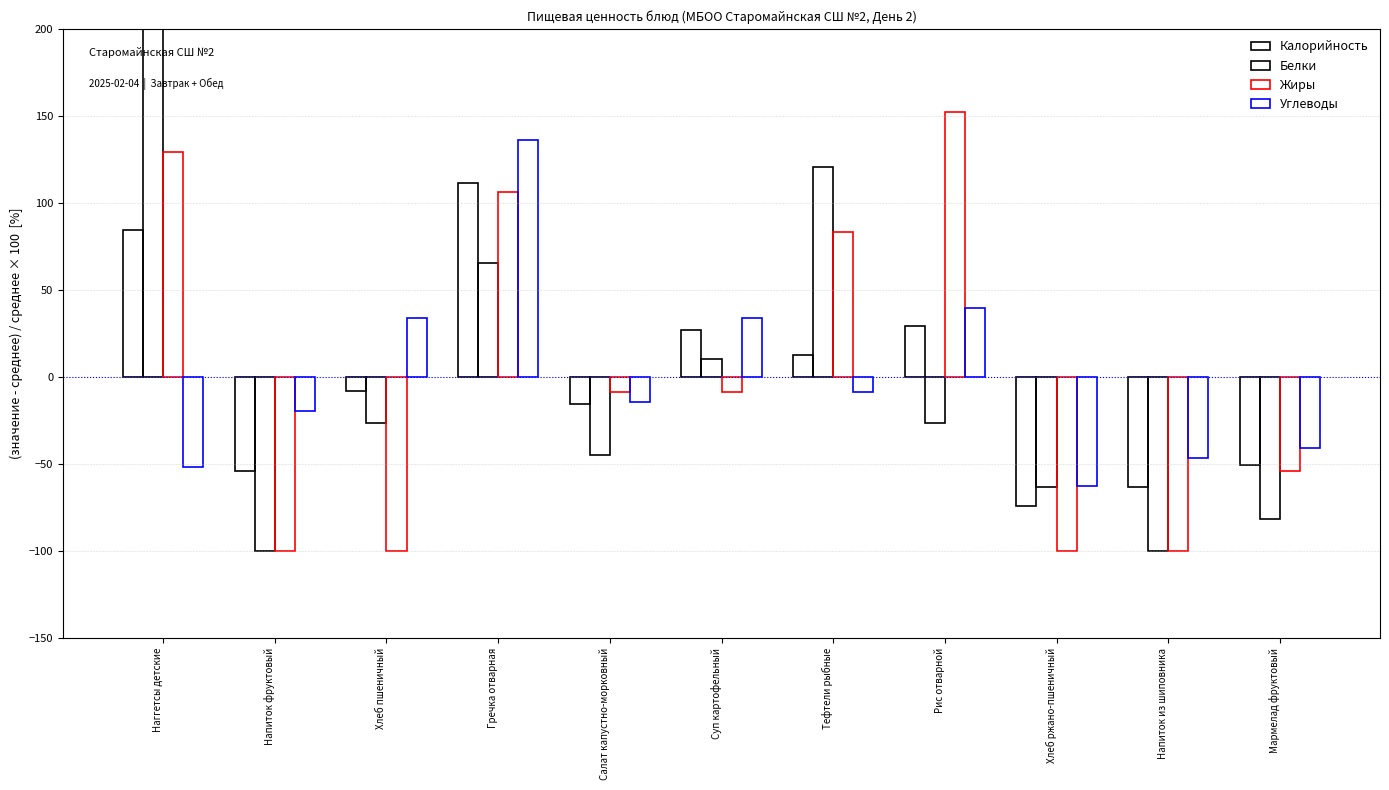

Which category has the lowest value across all series?

Напиток фруктовый